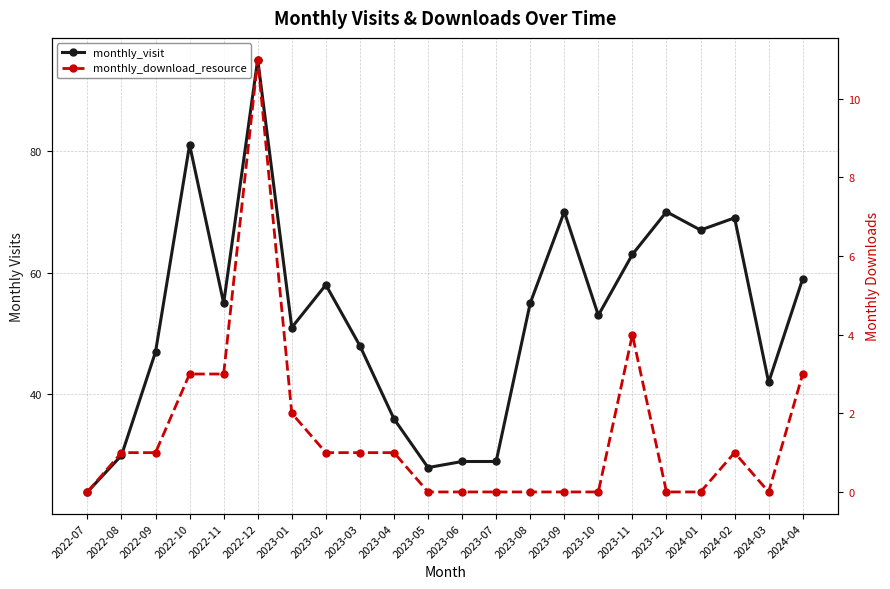

Between 2023-10 and 2024-03, which series saw the biggest shift?

monthly_visit